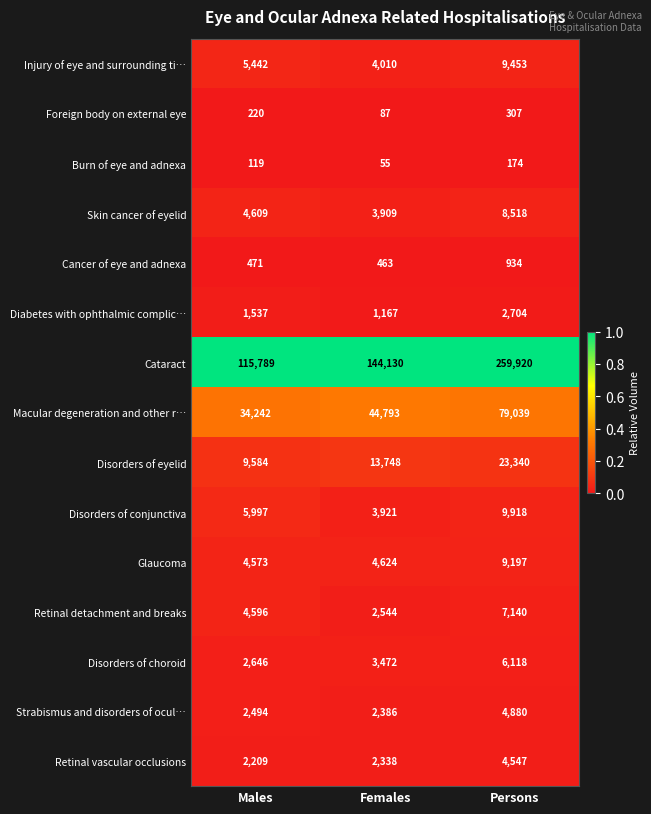

At which label does Cataract reach its minimum?

Males